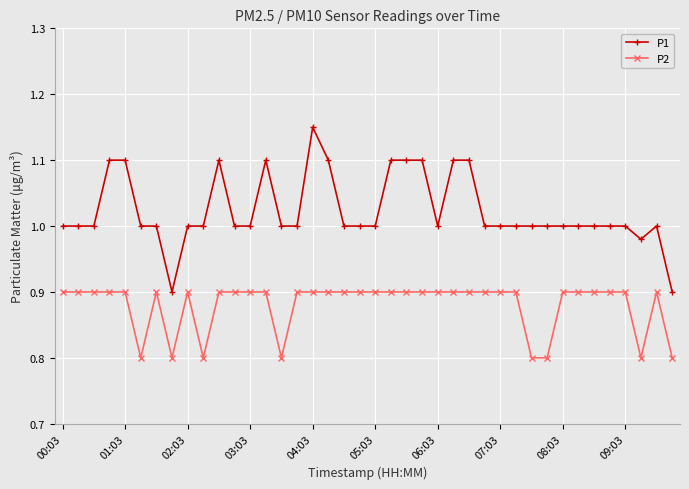

Is this an area chart (filled region under the line)?

No